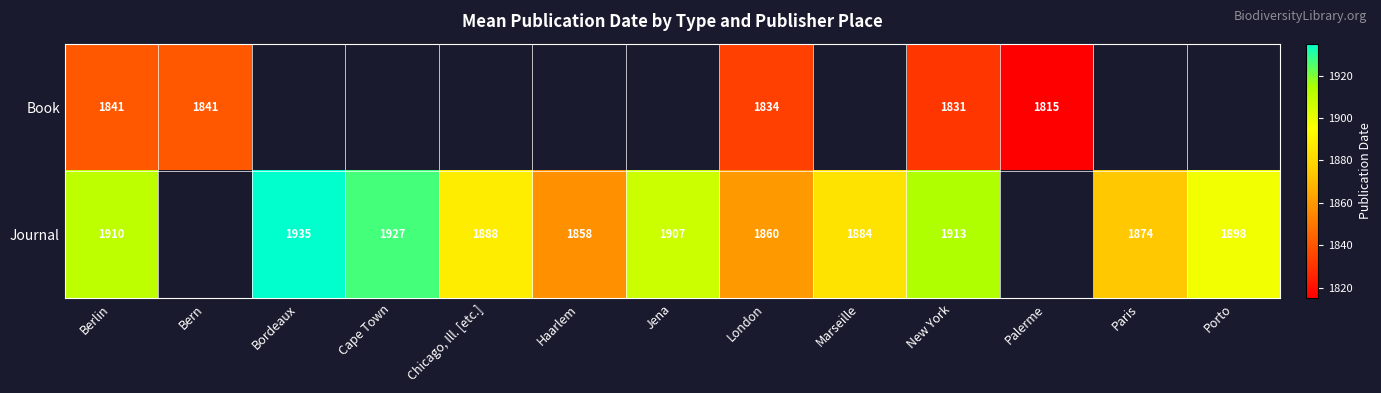

At which category is the sum across all series the highest?

Berlin